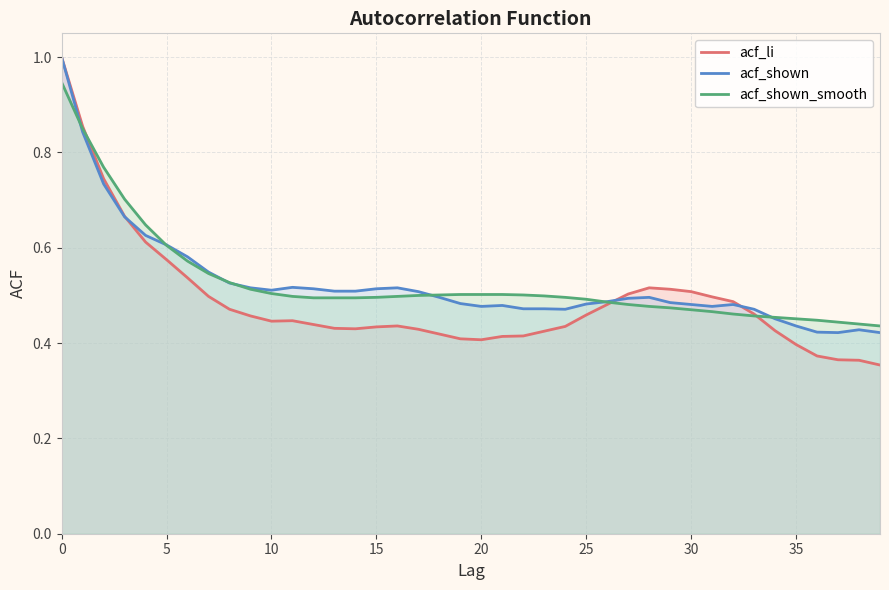

How many acf_shown values are between 0 and 1?

40